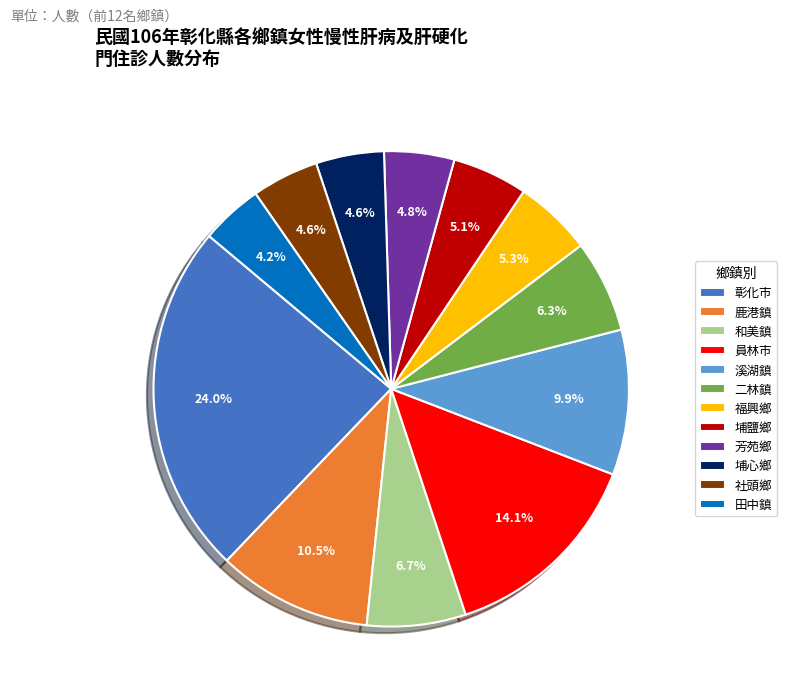

Count the number of slices in the pie.

12